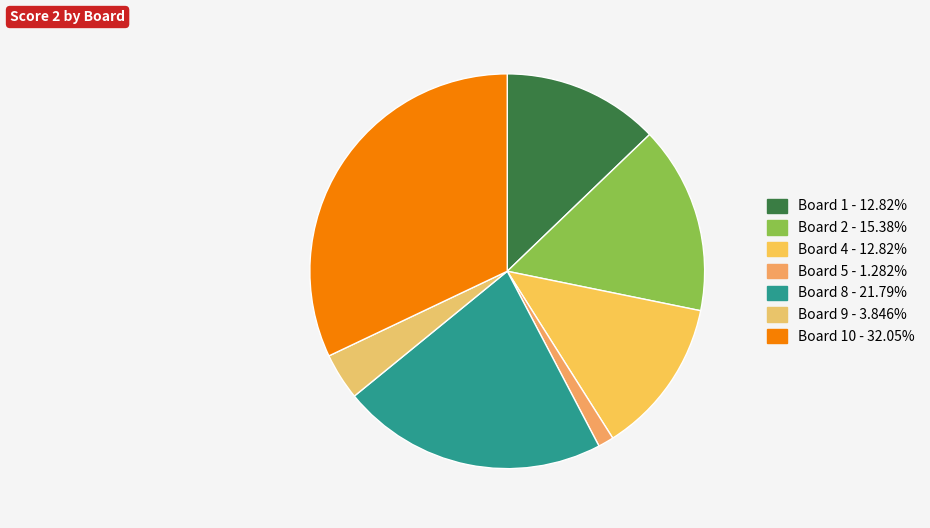

How many segments does this pie chart have?

7